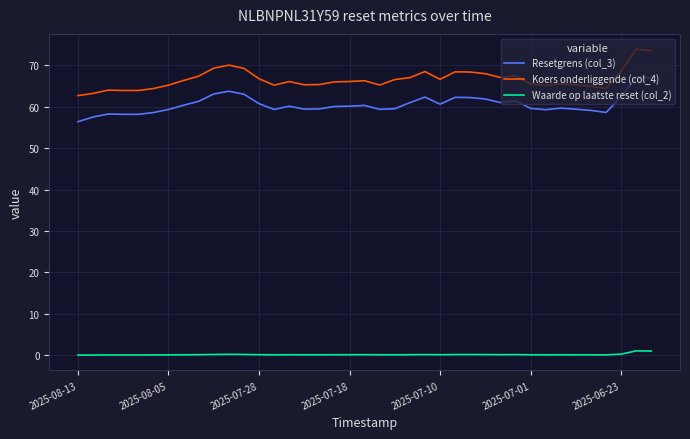

What is the minimum value for Waarde op laatste reset (col_2)?

0.1